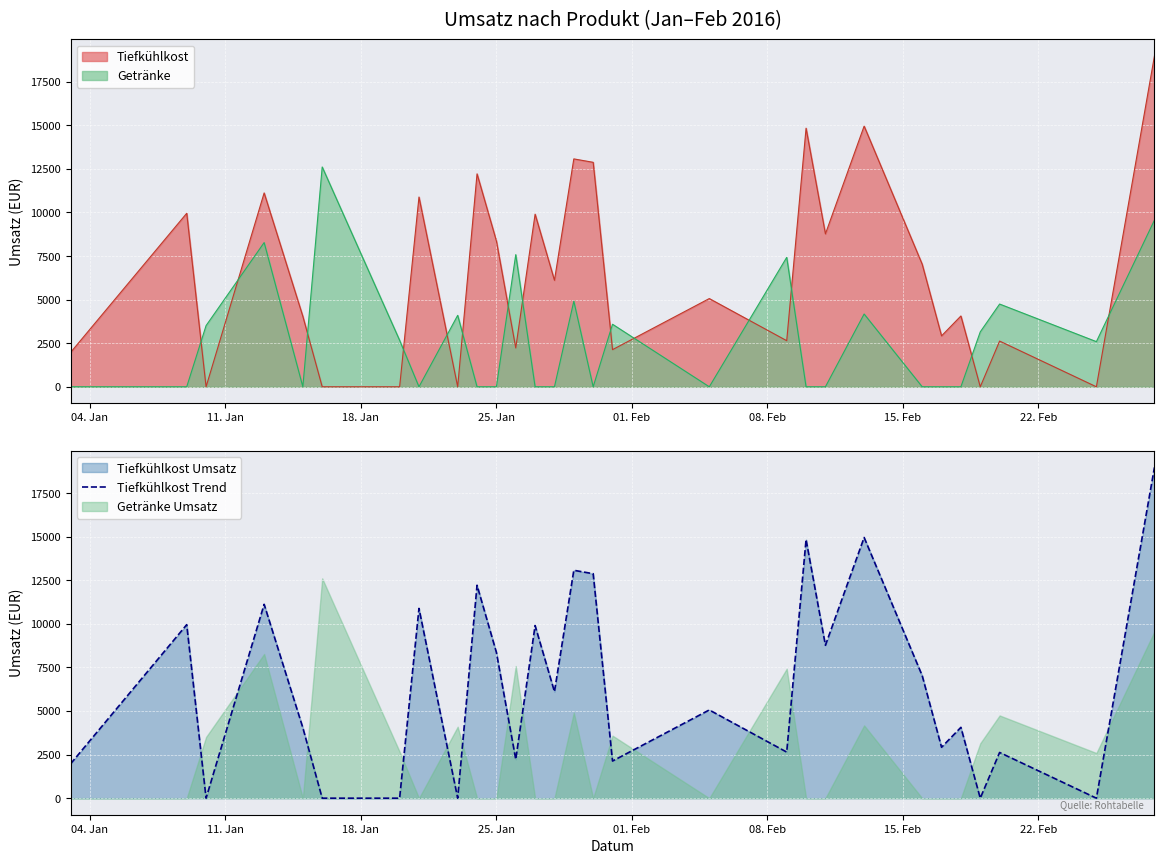

How many times do Tiefkühlkost and Getränke cross each other?

14